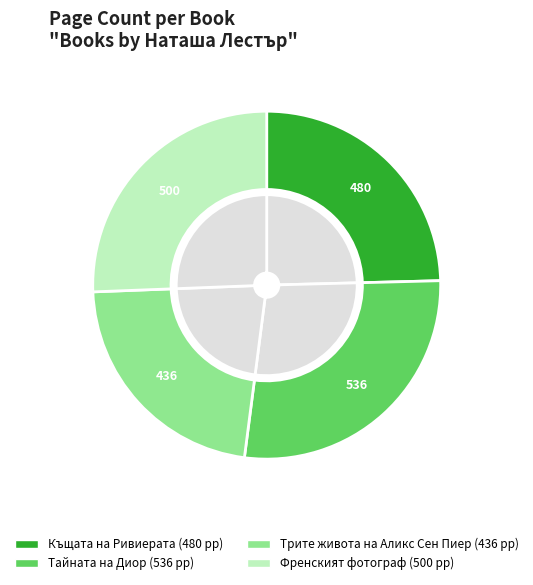

To the nearest percent, what portion does Трите живота на Аликс Сен Пиер represent?

22%